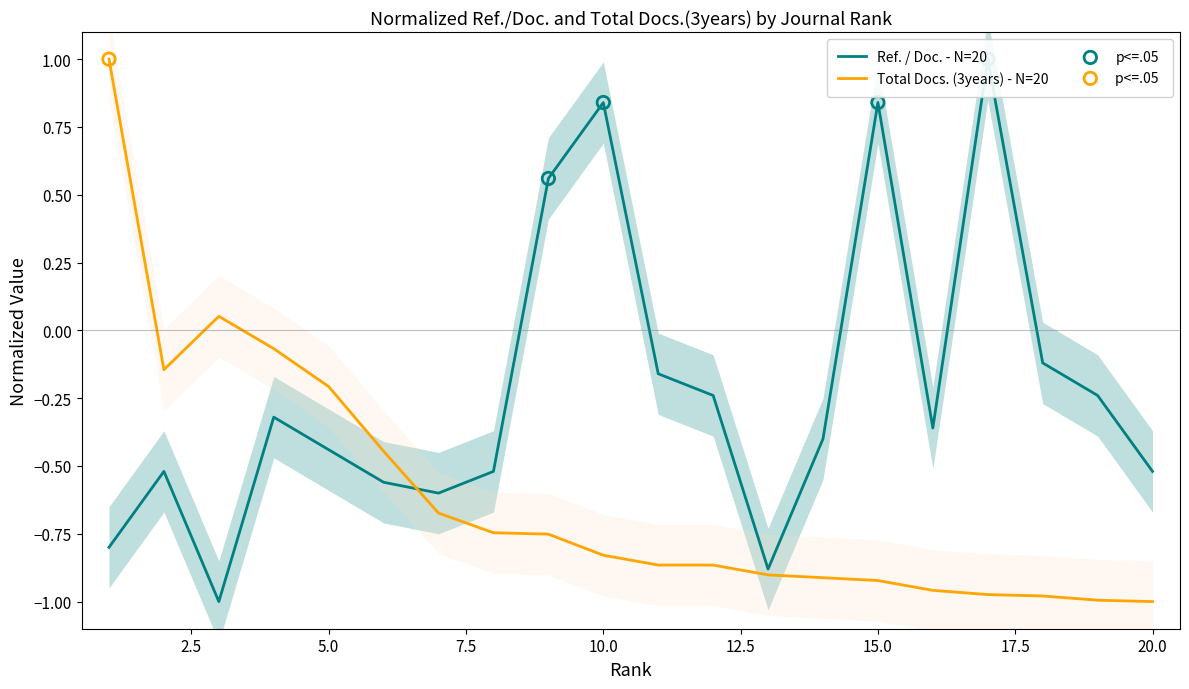

What are all the series names shown in the legend?

Ref. / Doc., Total Docs. (3years)